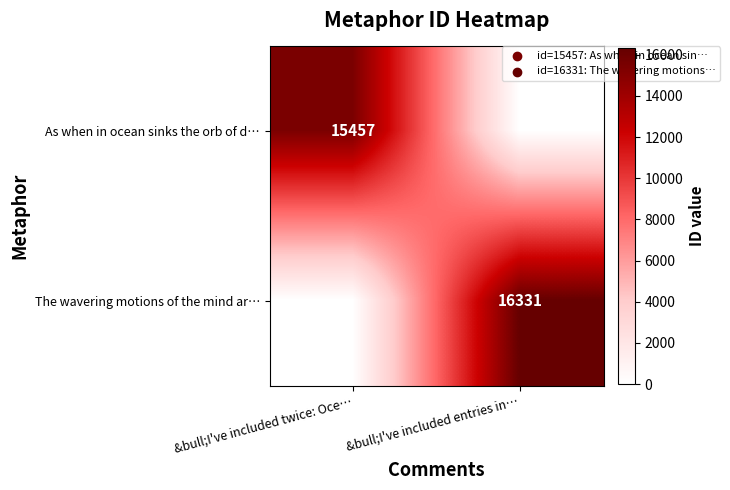

The value of The wavering motions of the mind ar… at &bull;I've included entries in… is 7771. True or false?

False